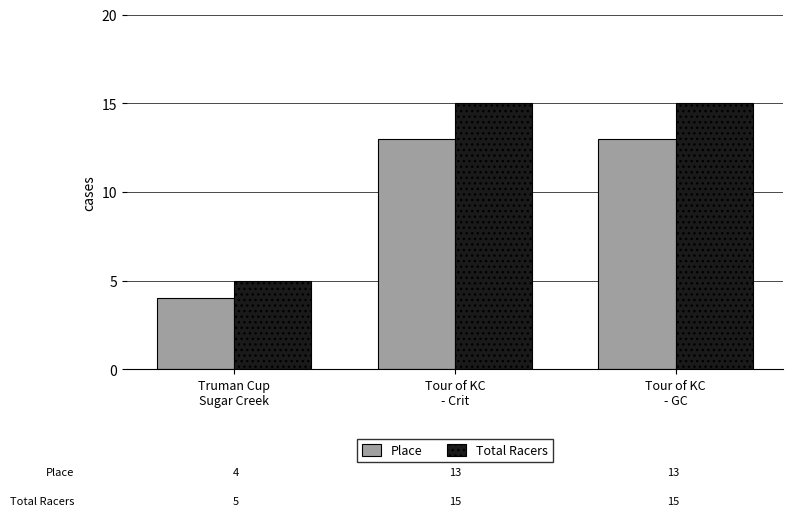

The value of Place at Truman Cup
Sugar Creek is 4. True or false?

True